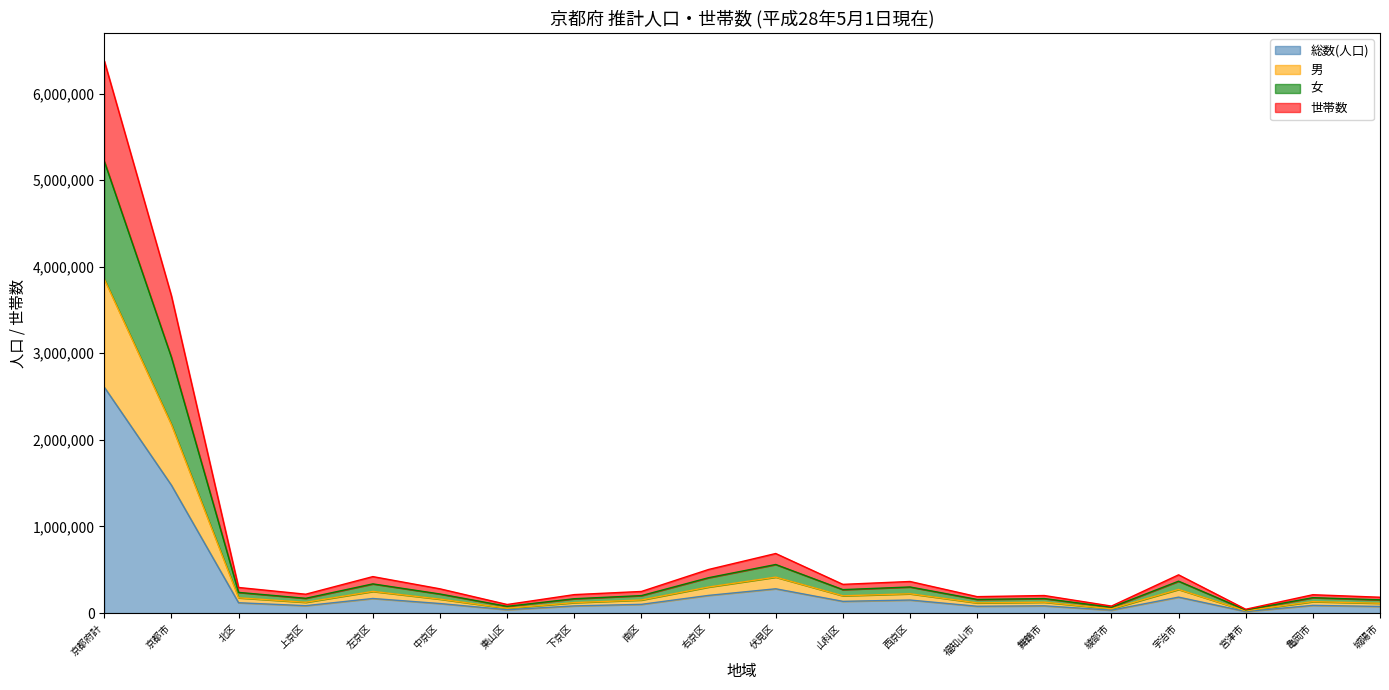

Read the 総数(人口) value at 右京区.

204154